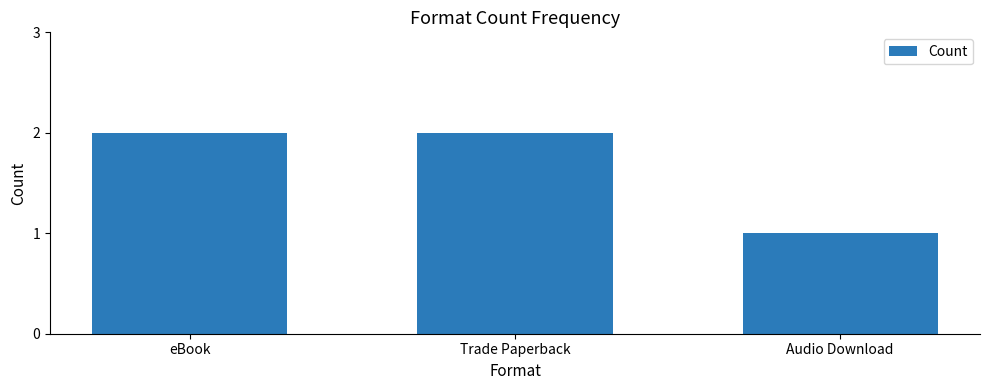

Reading right to left, transcribe all the data shown in this chart.

1	2	2